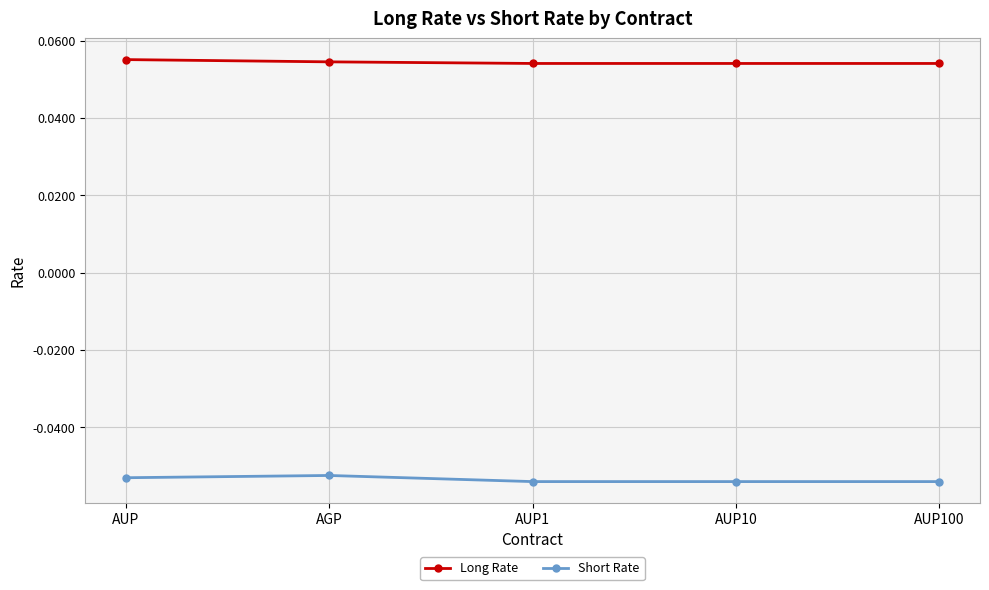

What position from the right is AUP100?

1